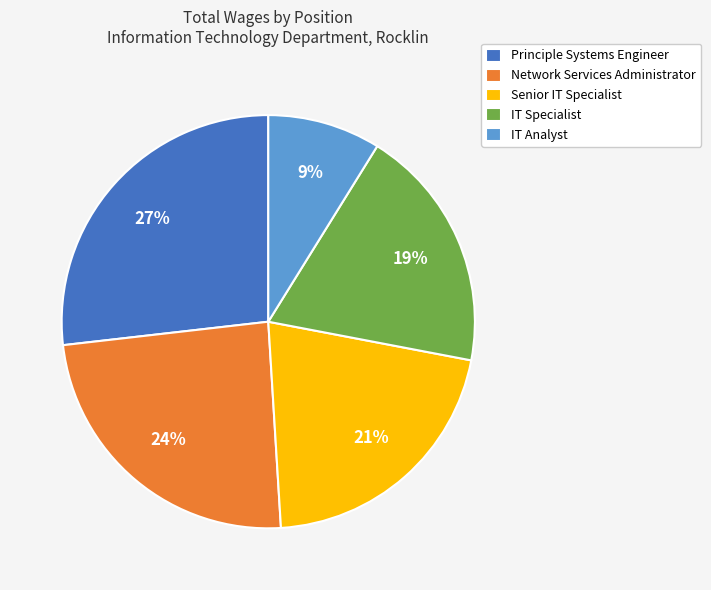

Which slice is the largest?

Principle Systems Engineer